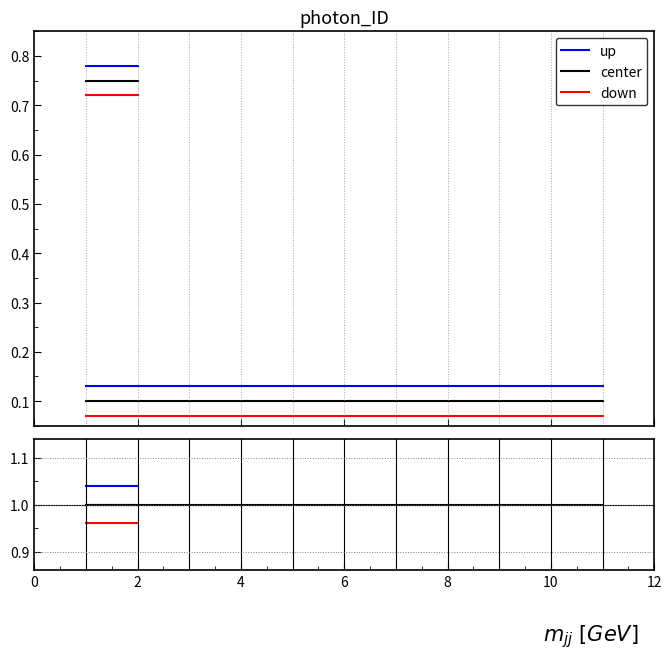

Which series has the widest spread of values?

up